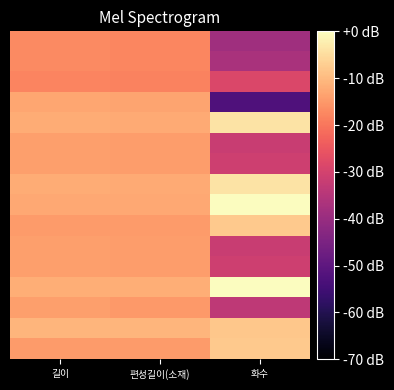

How many data points does each series have?

3